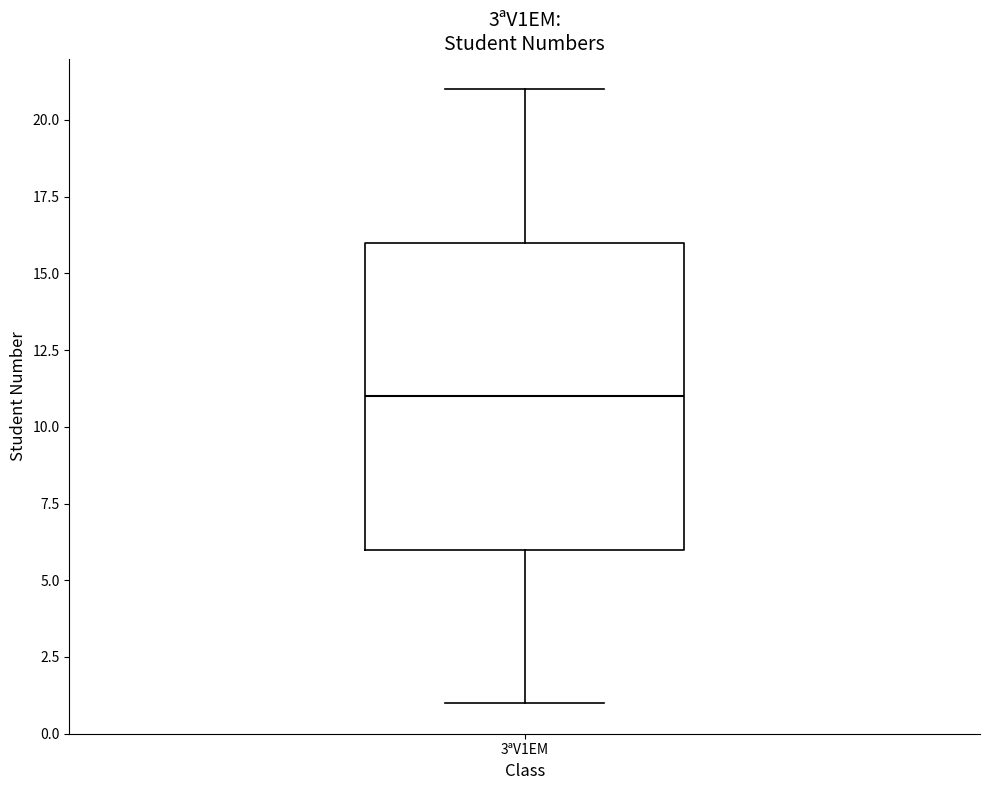

Transcribe this box plot: give where the median line is, the range the box spans, and where the two whiskers end, as read against the y-axis. The values are not printed on the chart, so give them approximately, as read against the axis.

median 11, box 6 to 16, whiskers 1 to 21